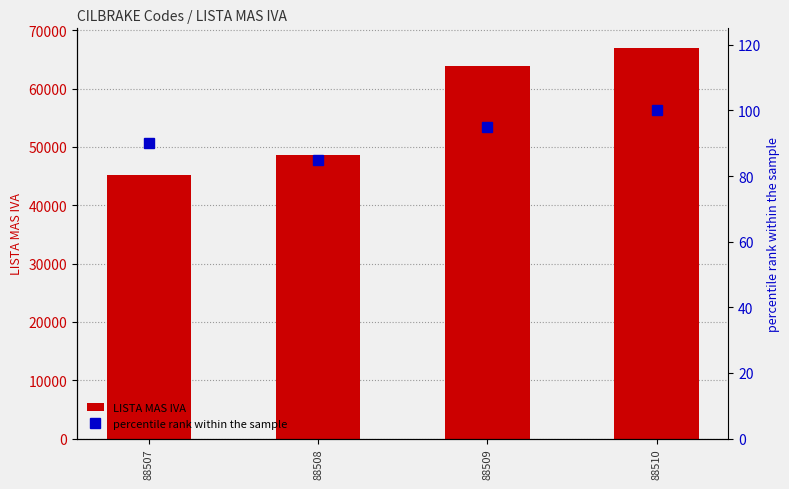

What is the difference between the highest and lowest values at 88507?

45009.2